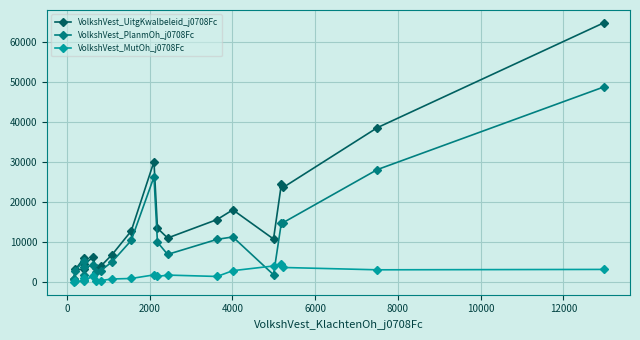

Which series has the largest total across all categories?

VolkshVest_UitgKwalbeleid_j0708Fc